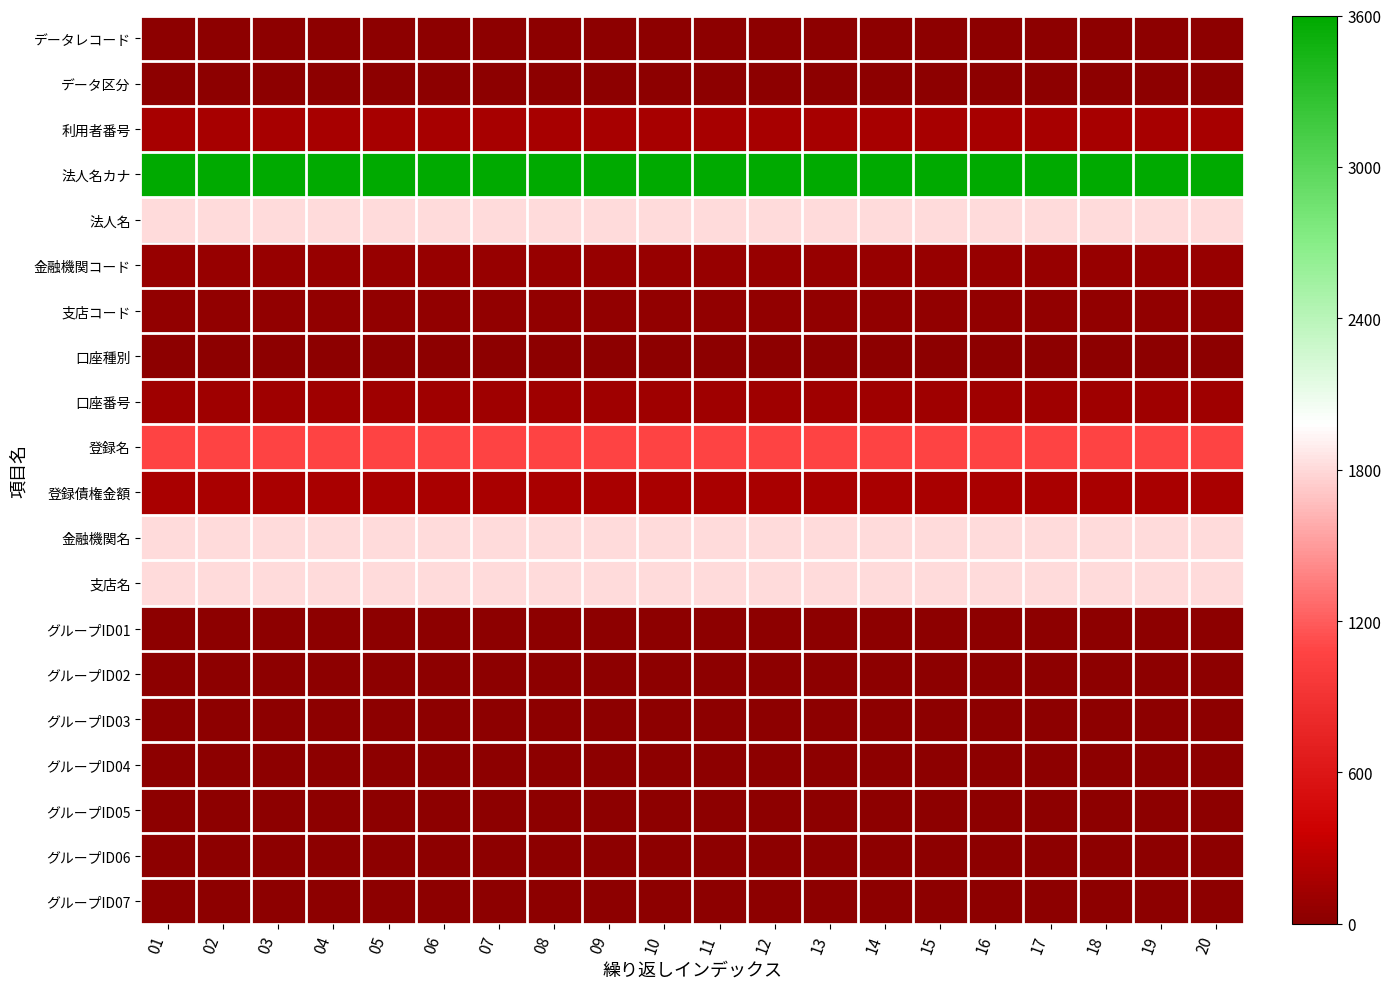

Rank the series at 13 from highest to lowest value.

法人名カナ, 法人名, 金融機関名, 支店名, 登録名, 登録債権金額, 利用者番号, 口座番号, 金融機関コード, 支店コード, データレコード, データ区分, 口座種別, グループID01, グループID02, グループID03, グループID04, グループID05, グループID06, グループID07